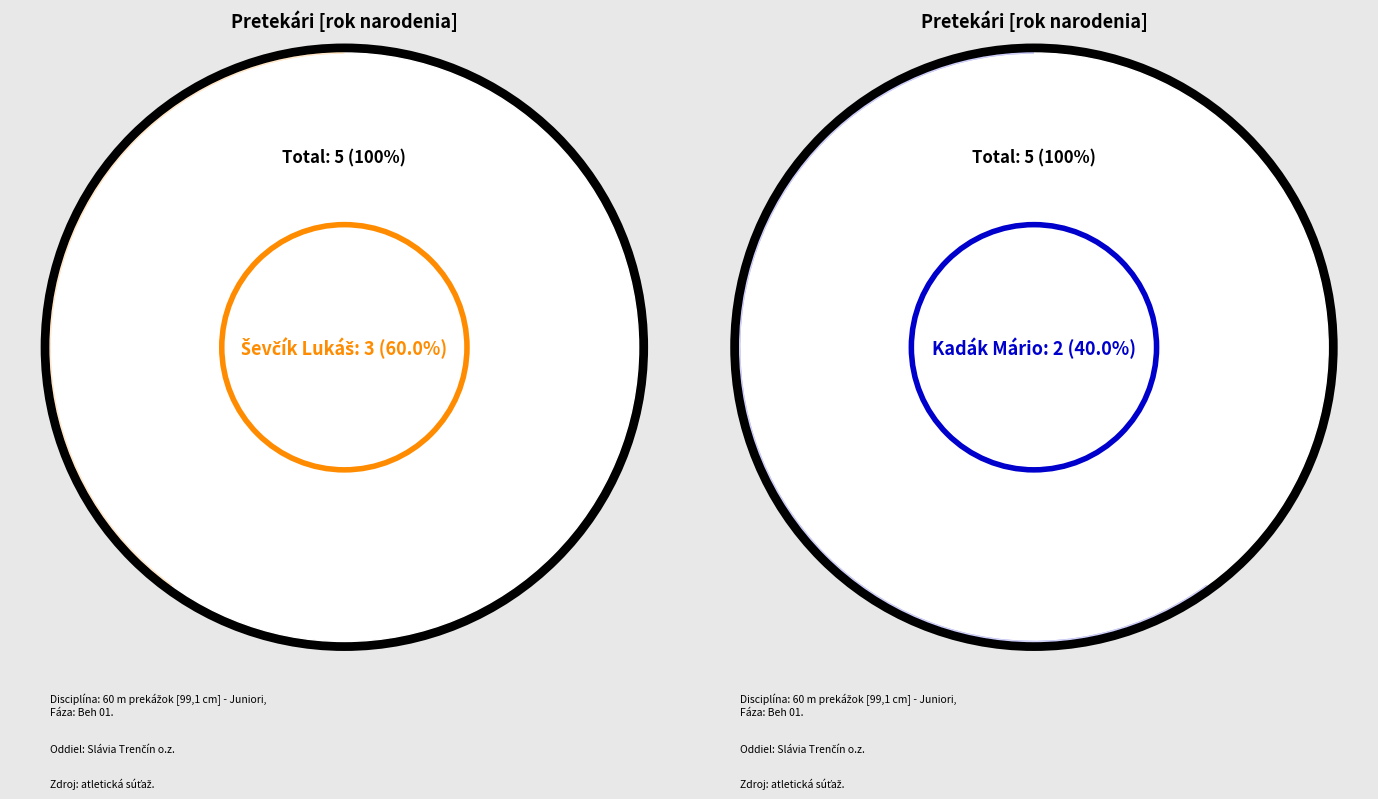

Does any single category account for the majority?

Yes